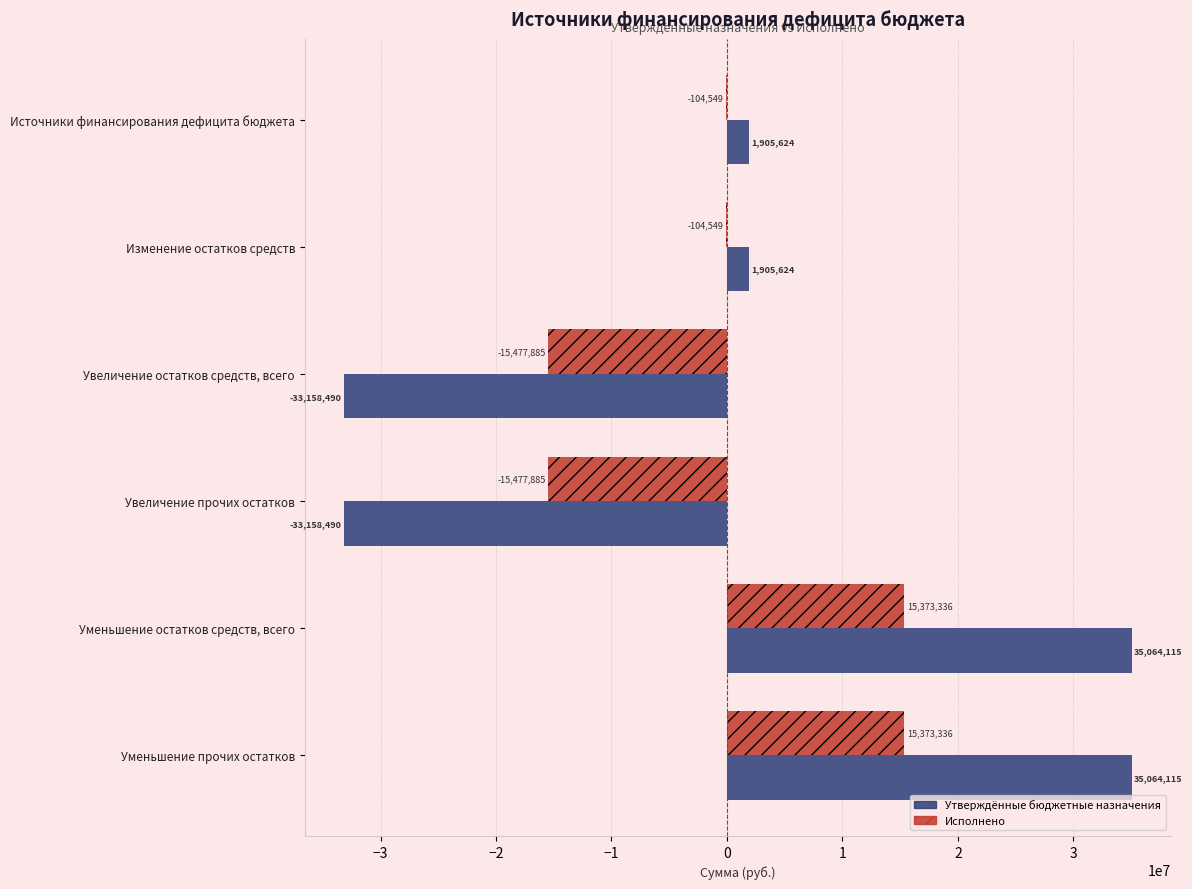

Between Увеличение прочих остатков and Уменьшение прочих остатков, which series saw the biggest shift?

Утверждённые бюджетные назначения